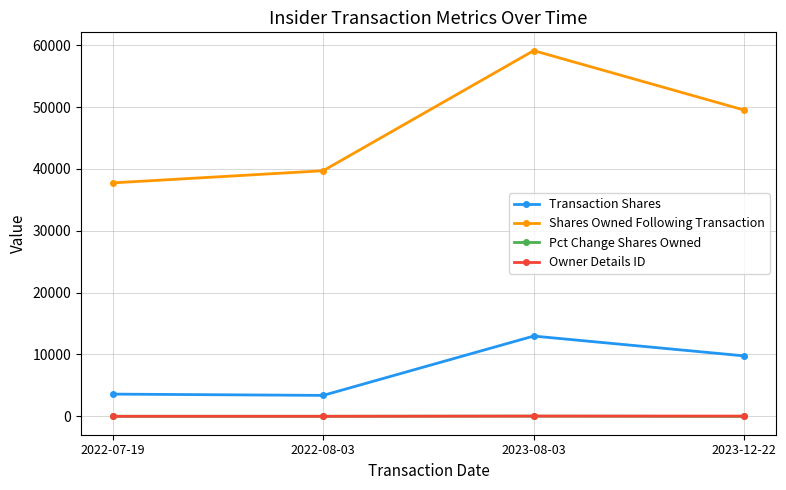

What is the label of the 3rd point from the right?

2022-08-03